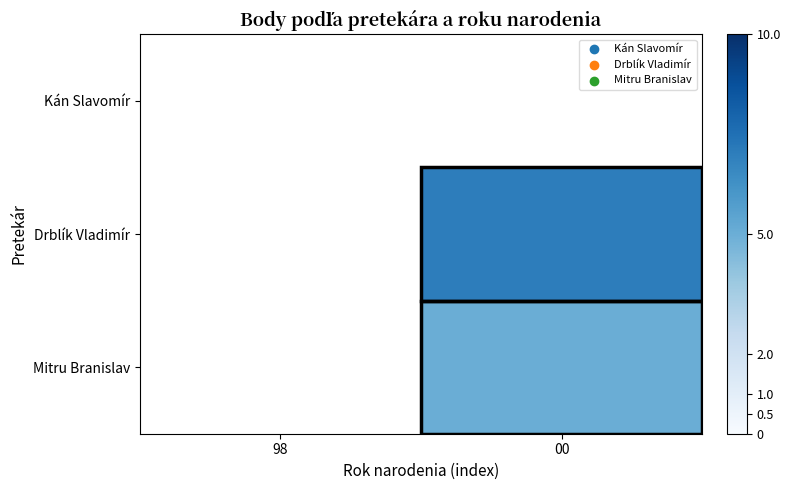

True or false: Mitru Branislav has a value of 5.0 at 00.

True